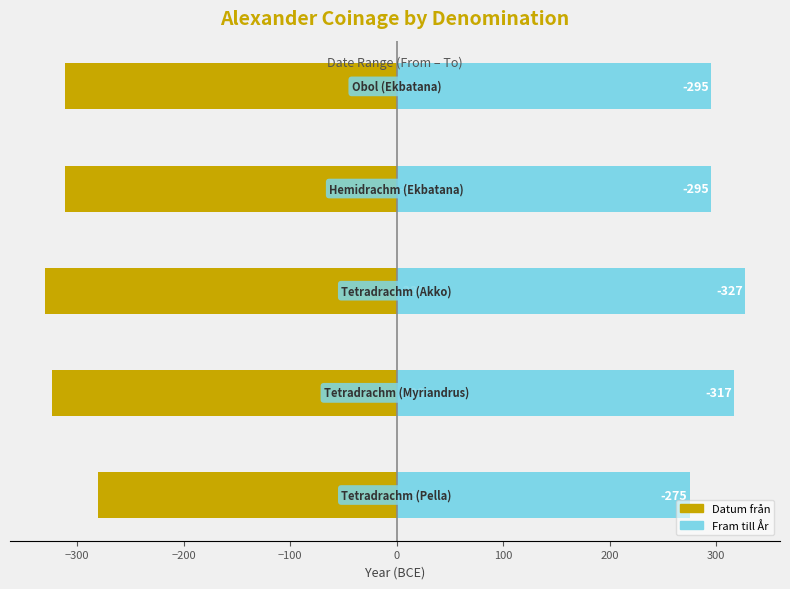

What is the approximate value of Fram till År at −100, to the nearest 5?

295